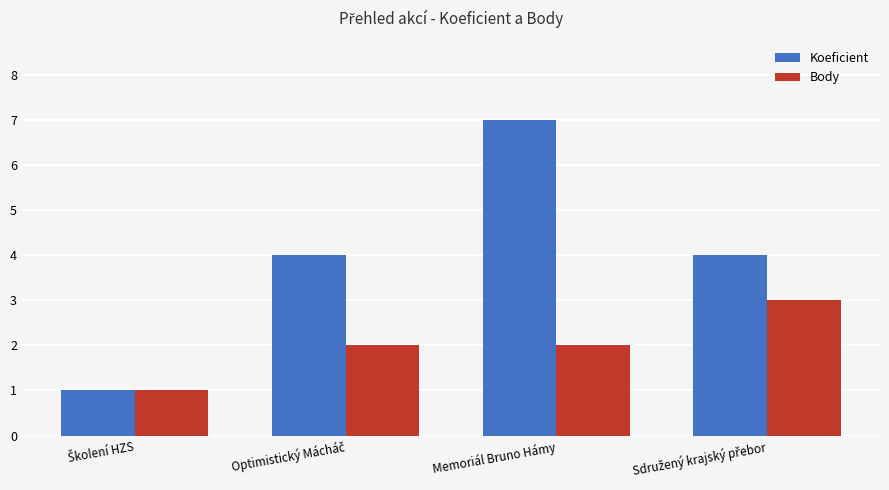

What is the difference between the maximum and minimum values in the Koeficient series?

6